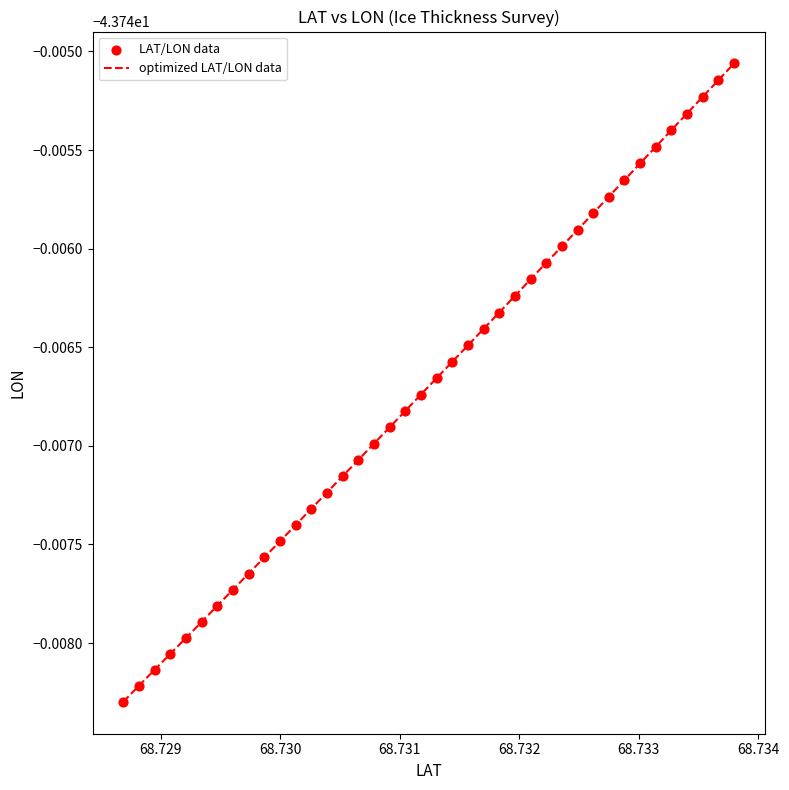

Does the chart have visible grid lines?

No